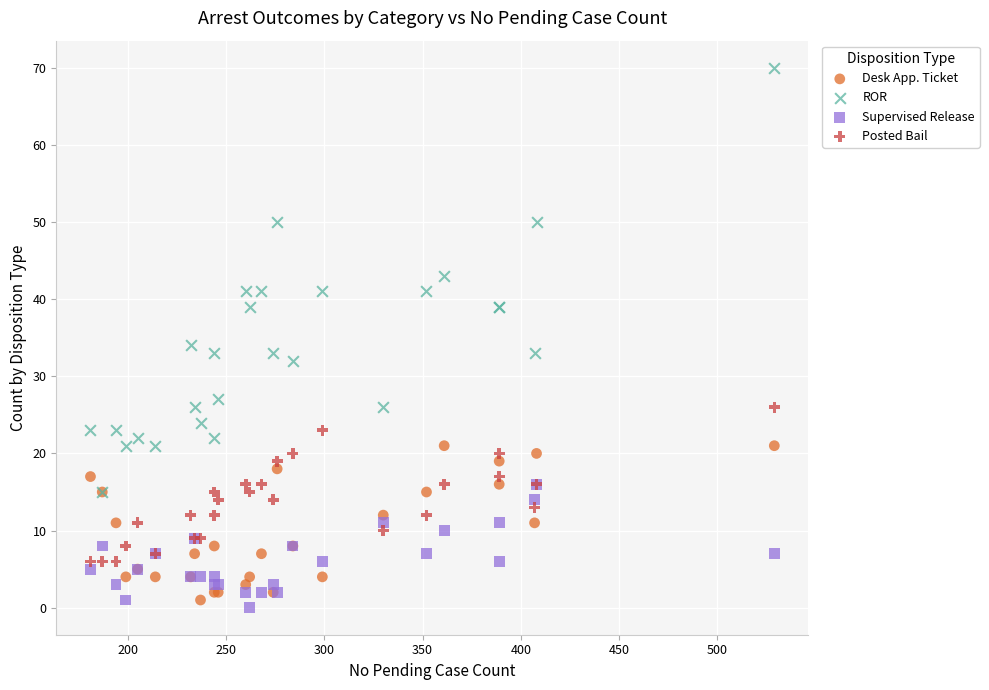

Across all series, what Y value is closest to 35?

34